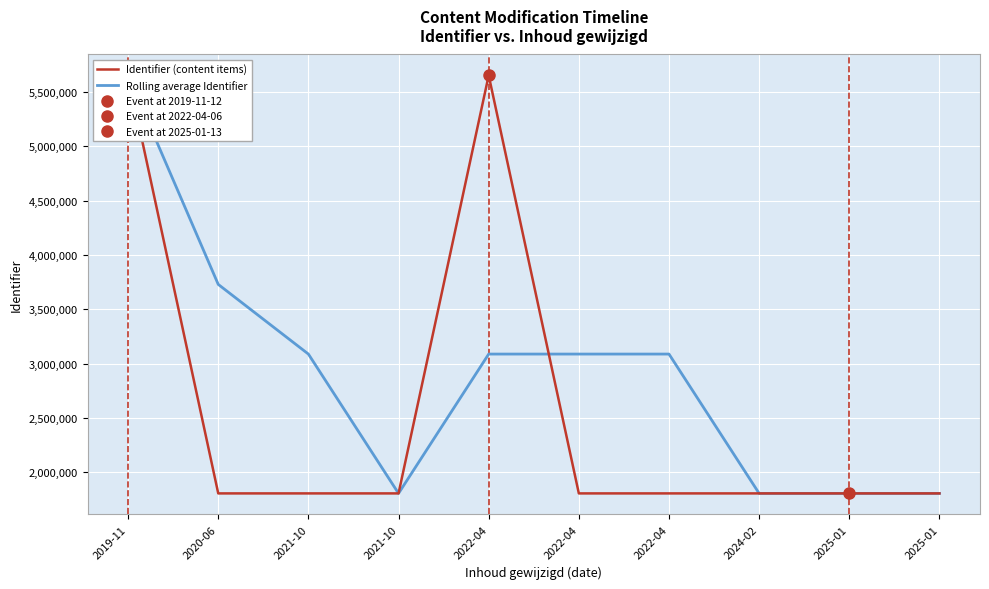

True or false: Rolling average Identifier has more than 1 interior local peaks.

False